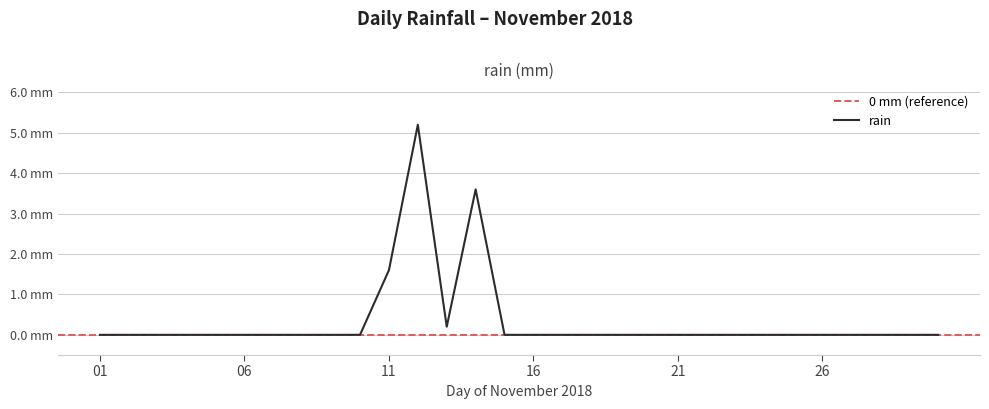

The value at 2018-11-05 is 0.0. True or false?

True